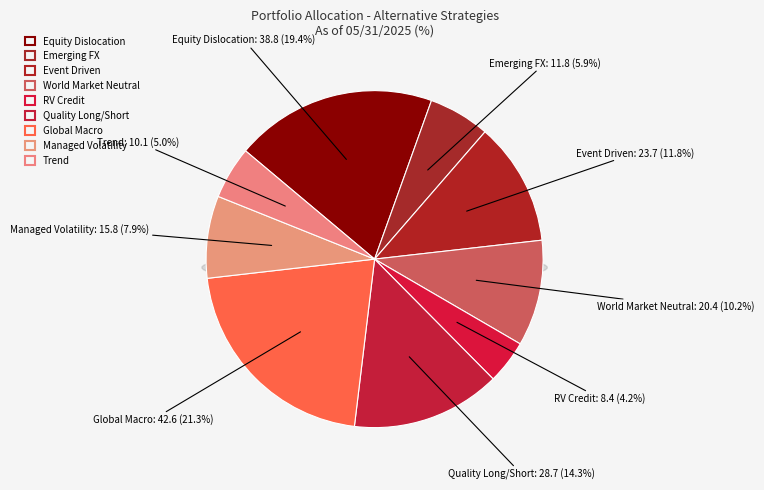

The Equity Dislocation slice represents 29% of the pie. True or false?

False